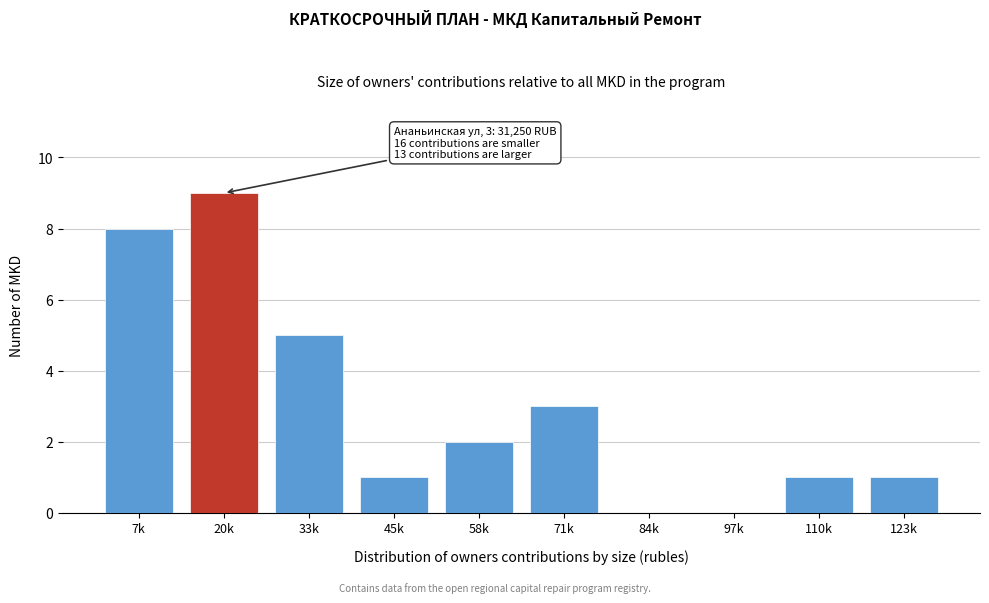

Reading left to right, what are all the values shown in this chart?

7k=8	20k=9	33k=5	45k=1	58k=2	71k=3	84k=0	97k=0	110k=1	123k=1